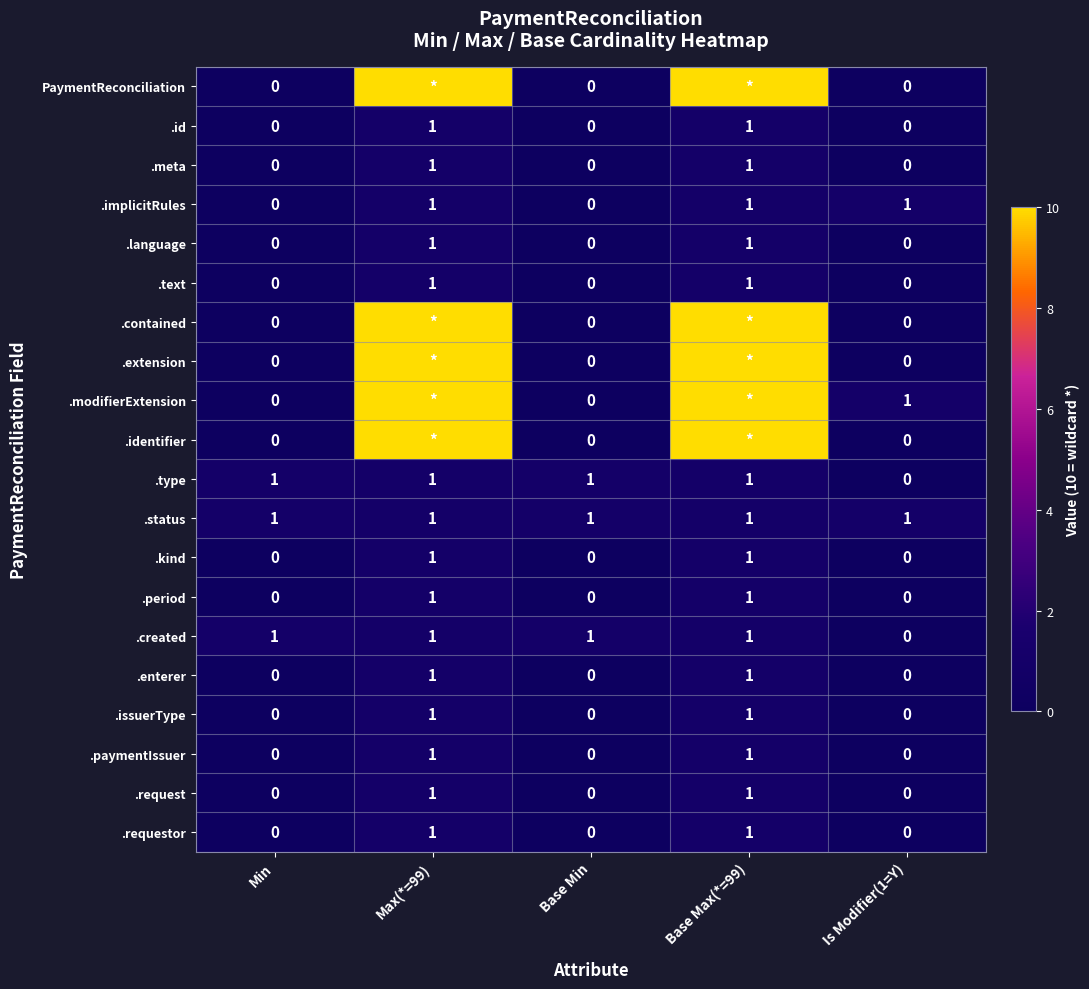

Where is .created nearest to the value 0?

Is Modifier(1=Y)